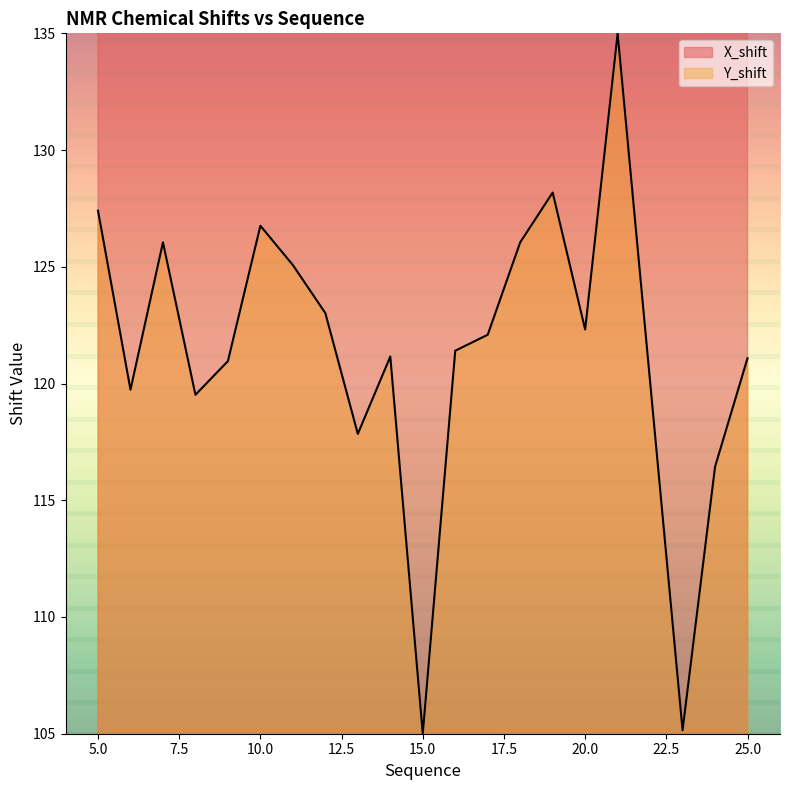

The X_shift series shows 116.7 at 5. True or false?

False